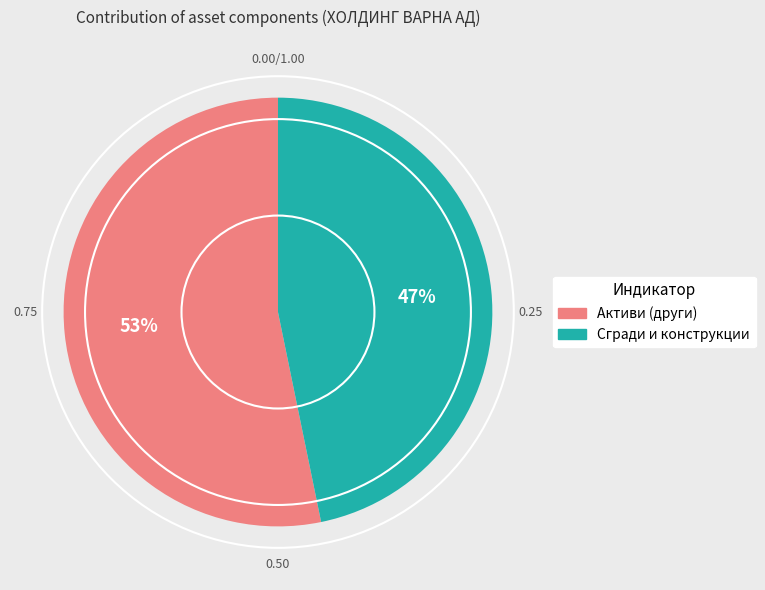

To the nearest percent, what is the average slice percentage?

50%